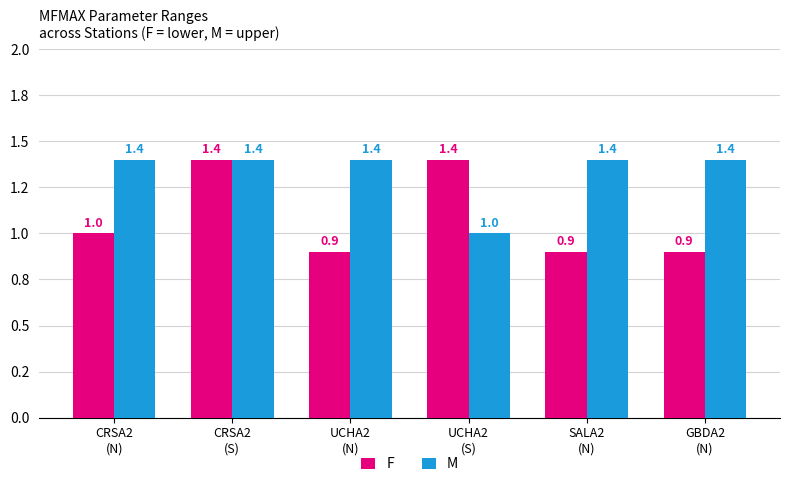

What are all the series names shown in the legend?

F, M